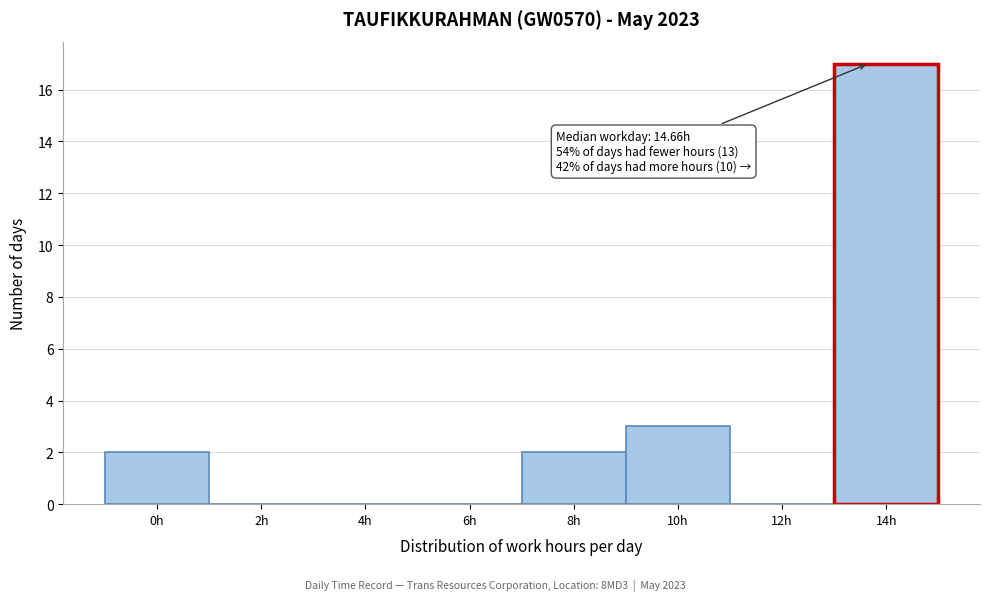

Reading left to right, extract all data points from this chart.

0h=2	2h=0	4h=0	6h=0	8h=2	10h=3	12h=0	14h=17